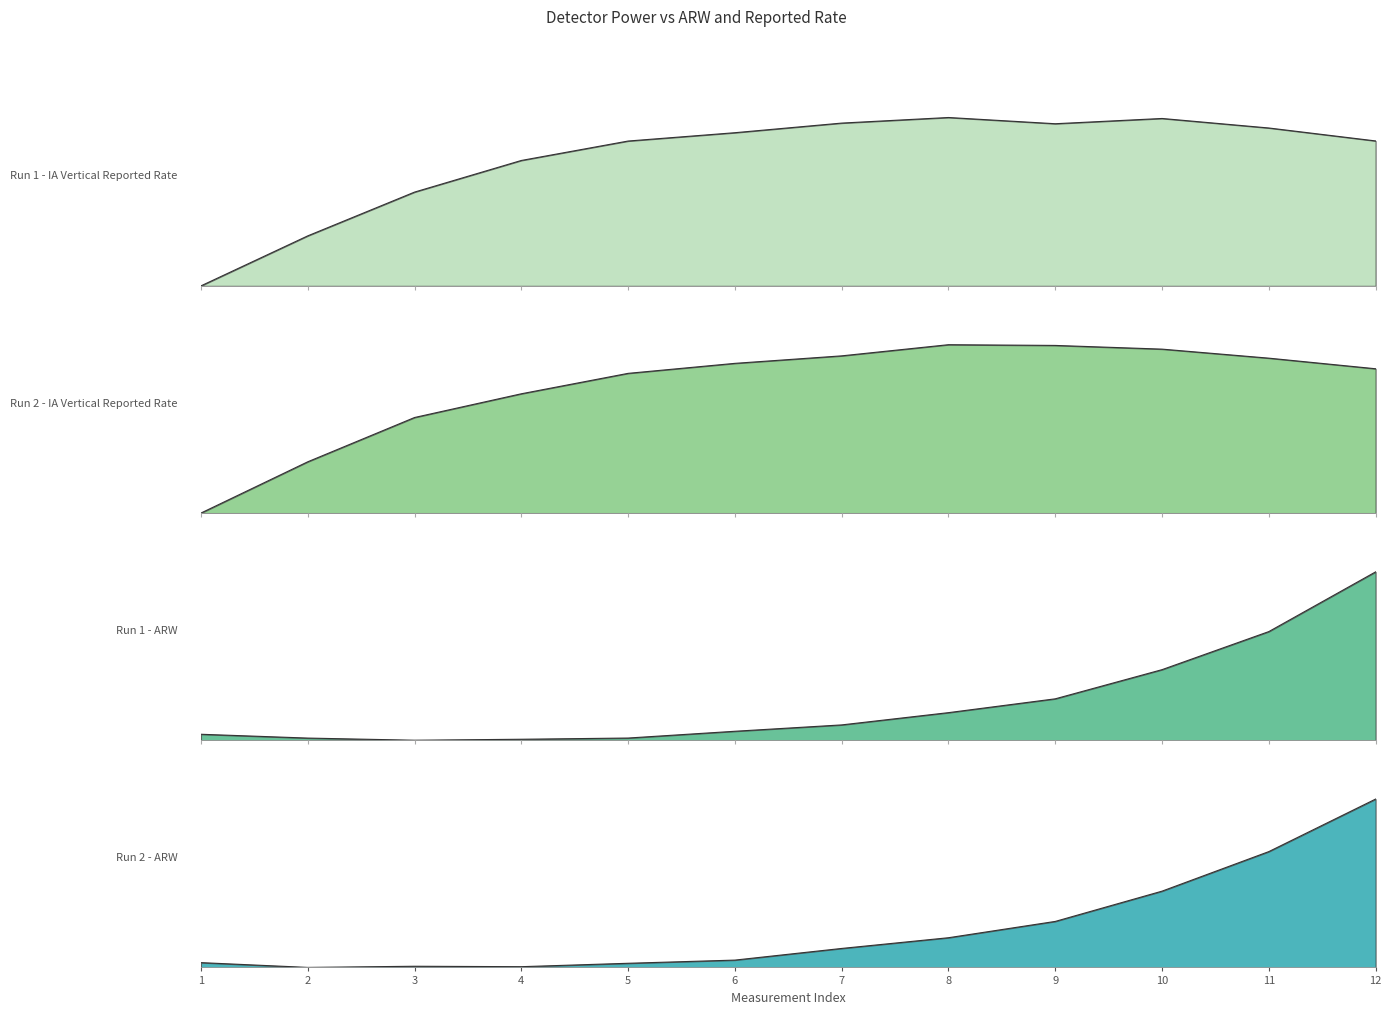

True or false: Run 2 - ARW and Run 2 - IA Vertical Reported Rate intersect in this chart.

True